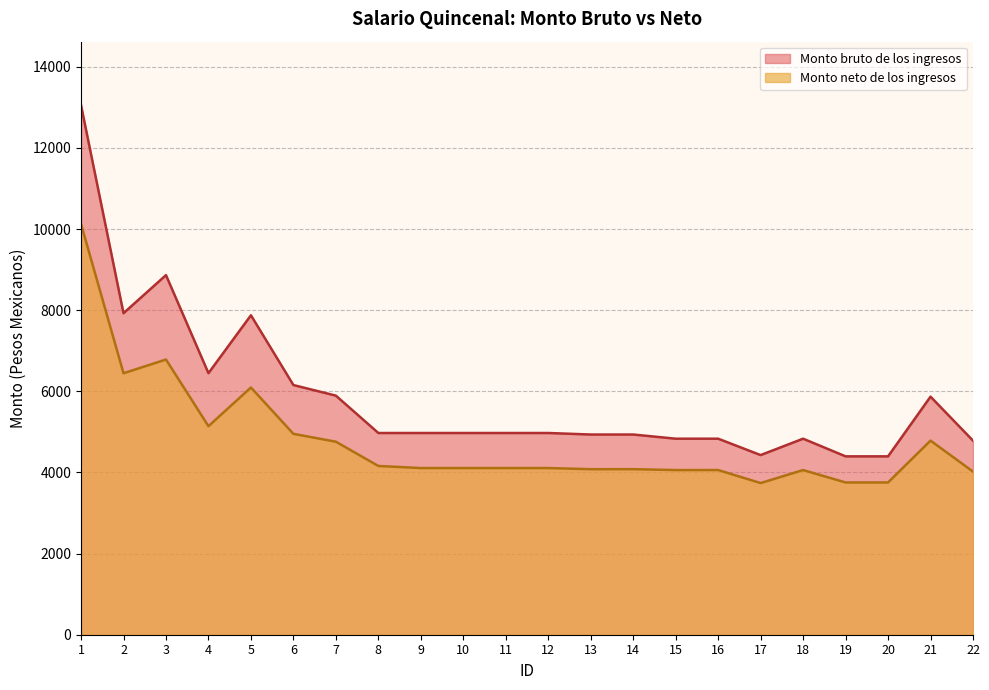

Reading right to left, what are all the values shown in this chart?

Monto bruto de los ingresos: 22=4783.4	21=5867.7	20=4396.4	19=4396.4	18=4831.8	17=4427.6	16=4831.8	15=4831.8	14=4934.5	13=4934.5	12=4972.0	11=4972.0	10=4972.0	9=4972.0	8=4972.0	7=5892.8	6=6154.1	5=7873.9	4=6446.4	3=8863.5	2=7924.8	1=13051.4
Monto neto de los ingresos: 22=4020.8	21=4784.1	20=3752.9	19=3752.9	18=4058.4	17=3737.8	16=4059.2	15=4058.4	14=4080.4	13=4080.1	12=4107.9	11=4107.9	10=4107.9	9=4107.9	8=4159.4	7=4757.4	6=4951.6	5=6093.6	4=5139.9	3=6782.8	2=6444.4	1=10123.6